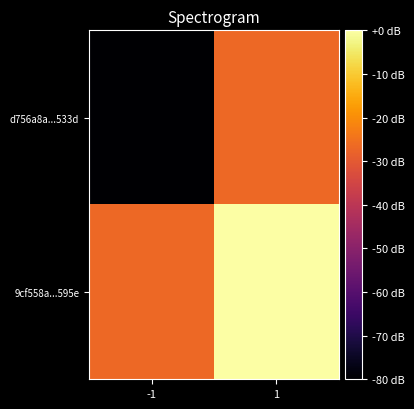

Which series has the largest total across all categories?

9cf558a...595e